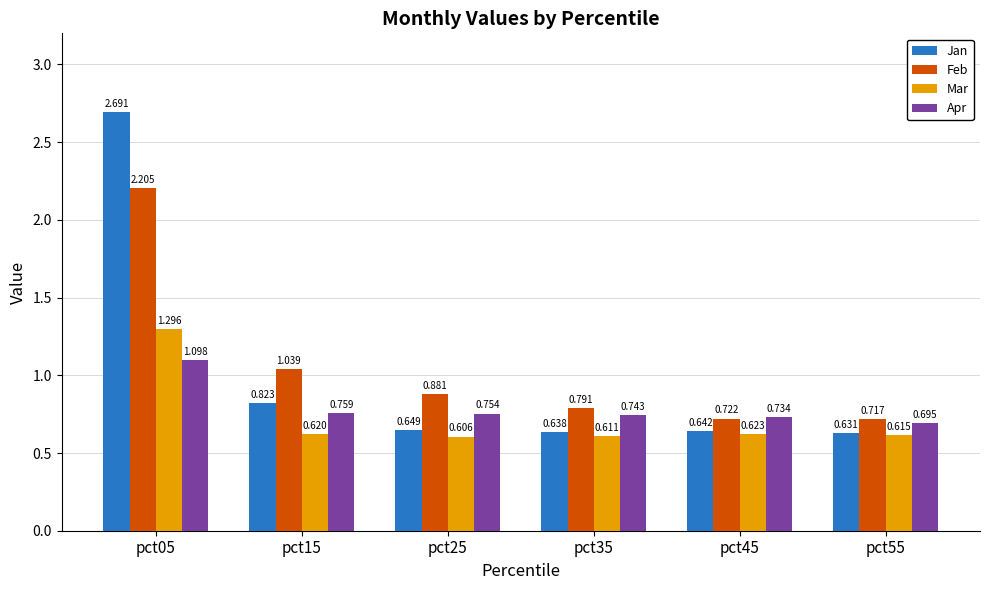

At pct45, list the series in order from smallest to largest.

Mar, Jan, Feb, Apr